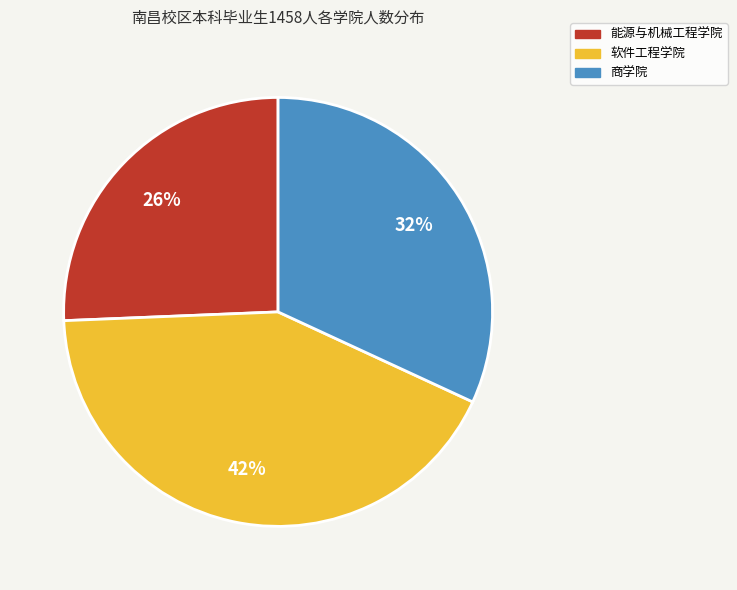

Do 商学院 and 能源与机械工程学院 together represent more than half of the pie?

Yes